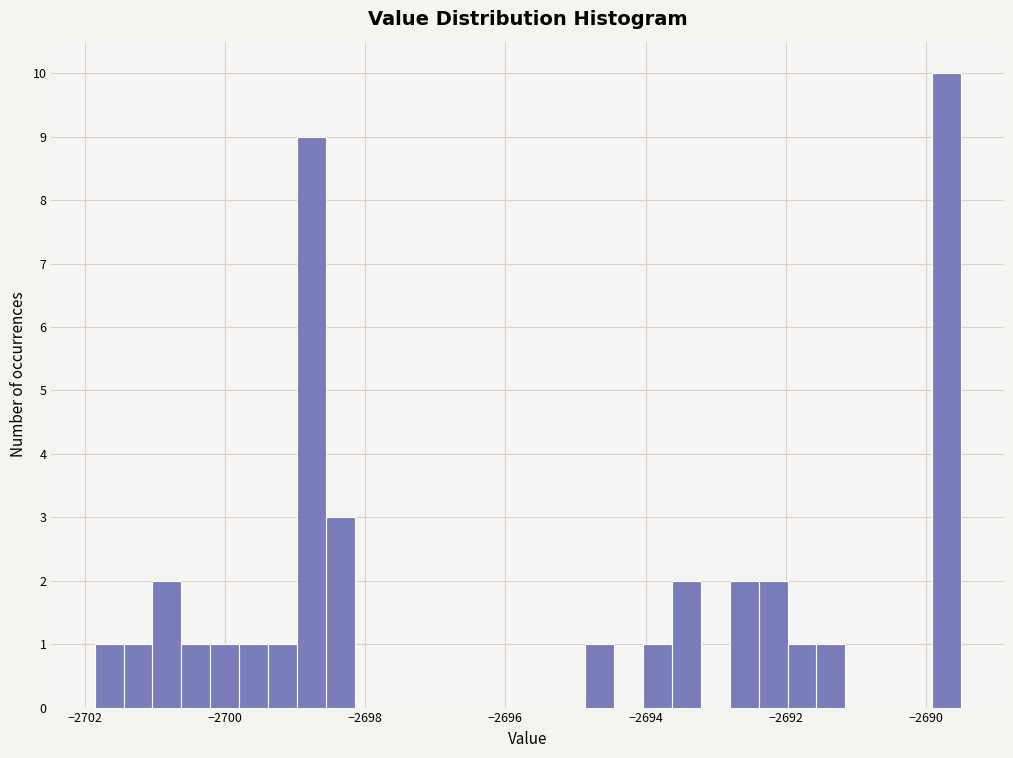

Read against the x-axis, roughly where is the centre of the tallest bar?

-2689.8